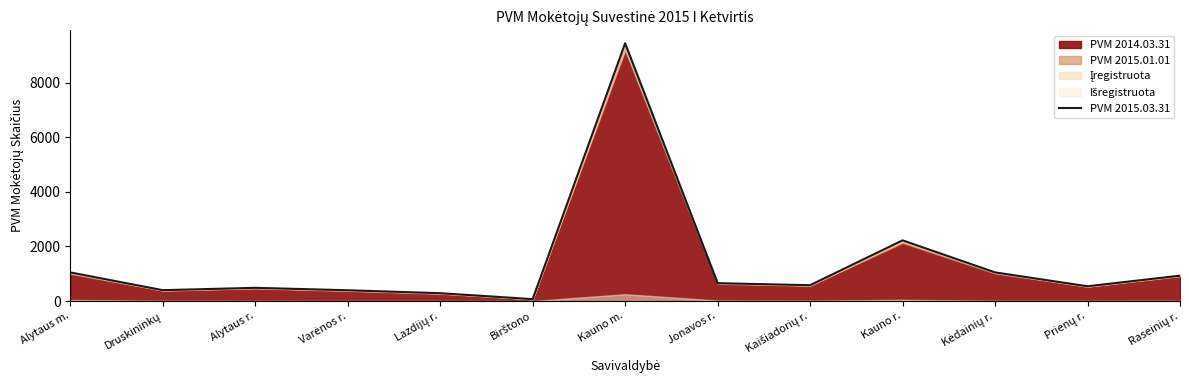

What position from the left is Alytaus r.?

3